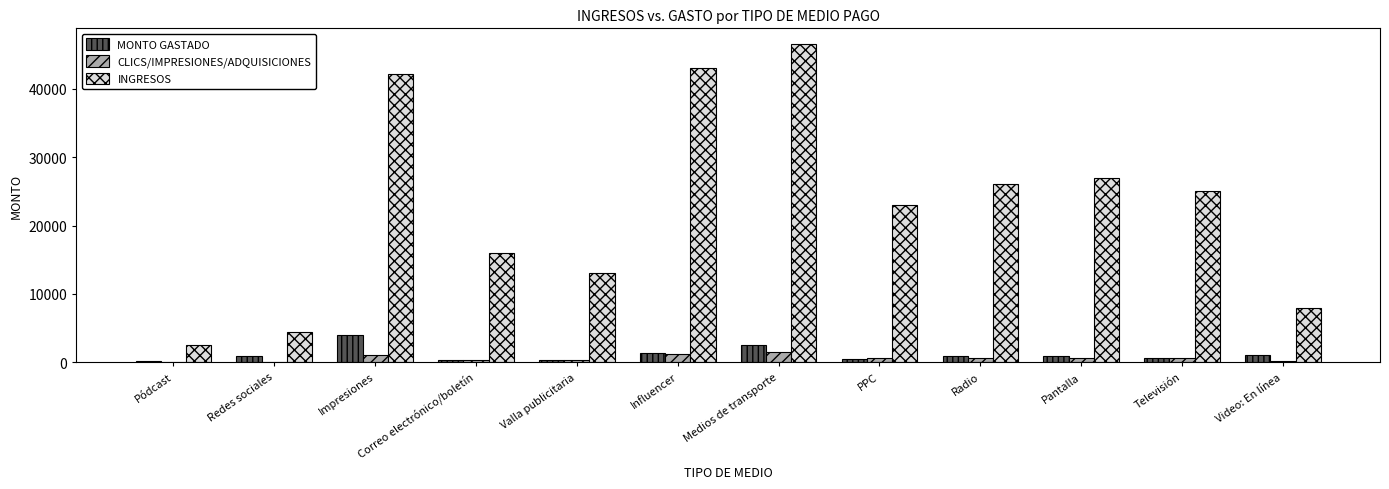

Which label corresponds to the largest value in the chart?

Medios de transporte